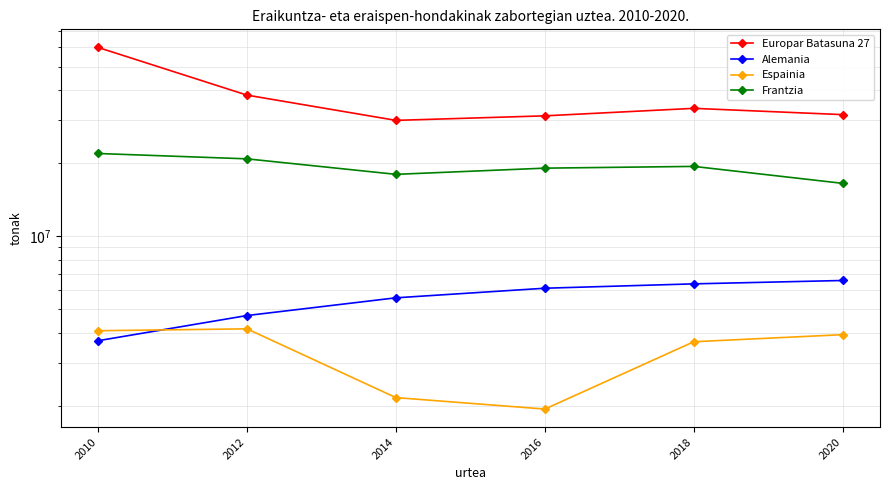

The Frantzia series shows 14109272 at 2012. True or false?

False